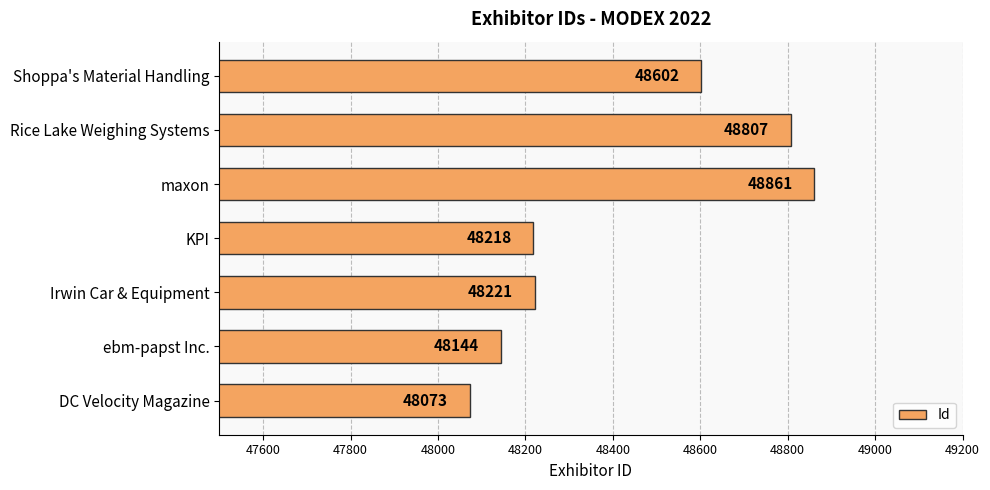

How many series are shown in this chart?

1